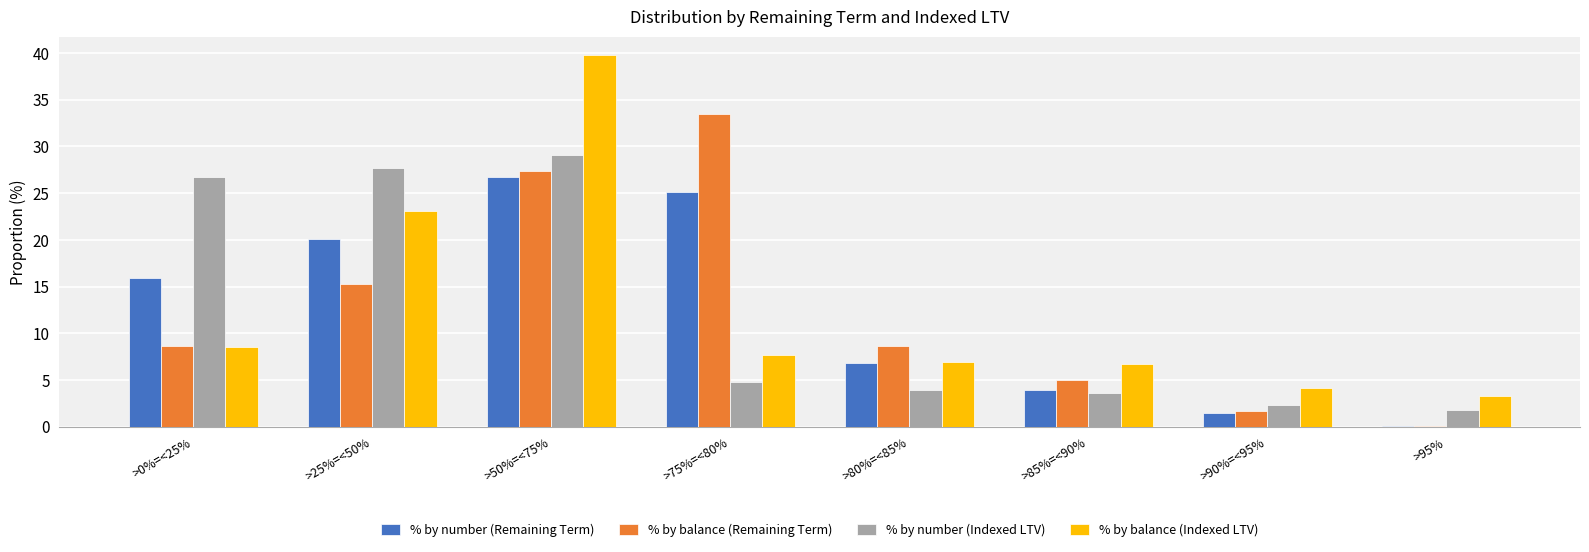

What is the sum of the % by balance (Indexed LTV) values at >80%=<85% and >0%=<25%?

15.4